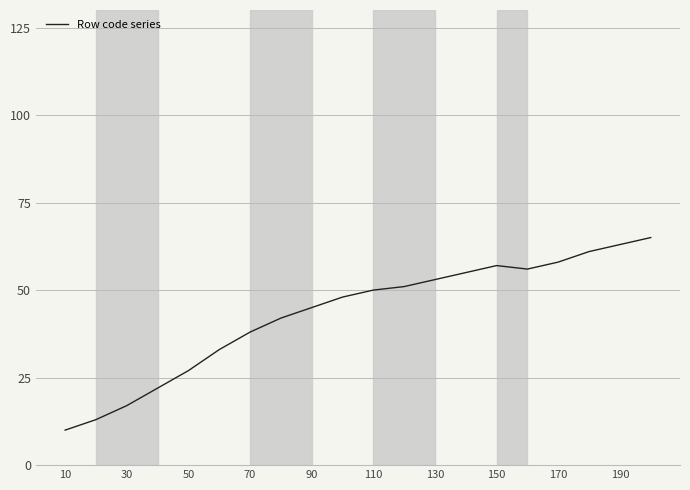

What is the greatest value displayed?

65